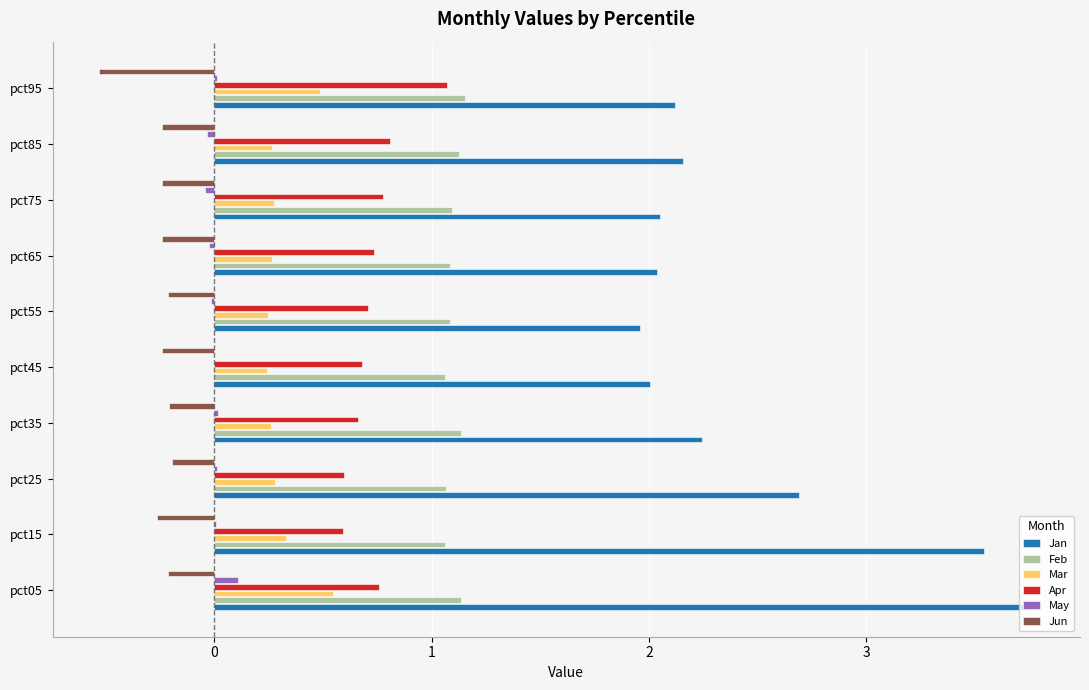

What is the sum of all Apr values?

7.4